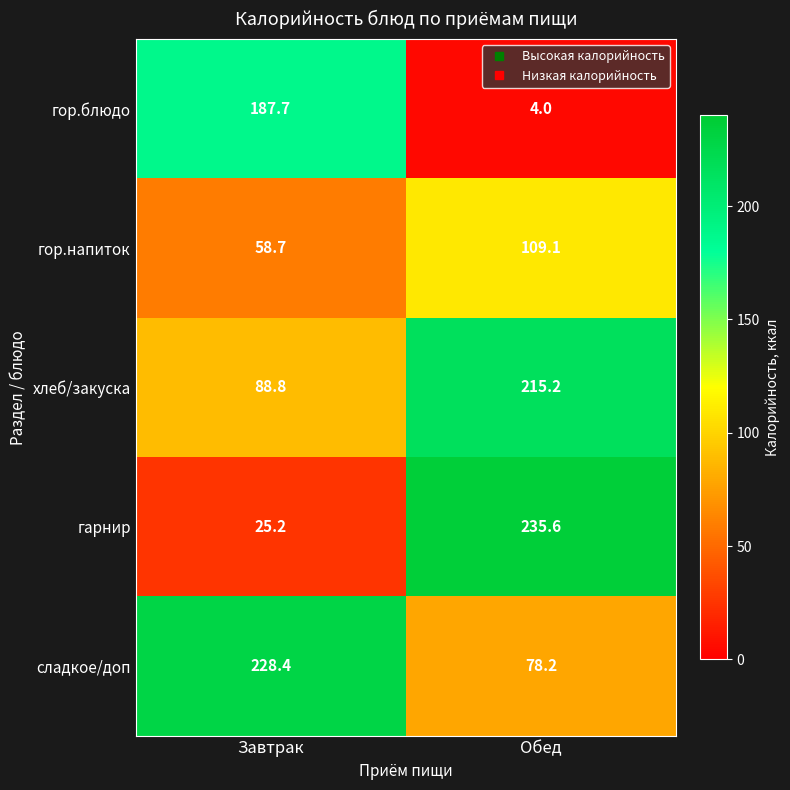

What is the difference between the гор.напиток values at Обед and Завтрак?

50.4